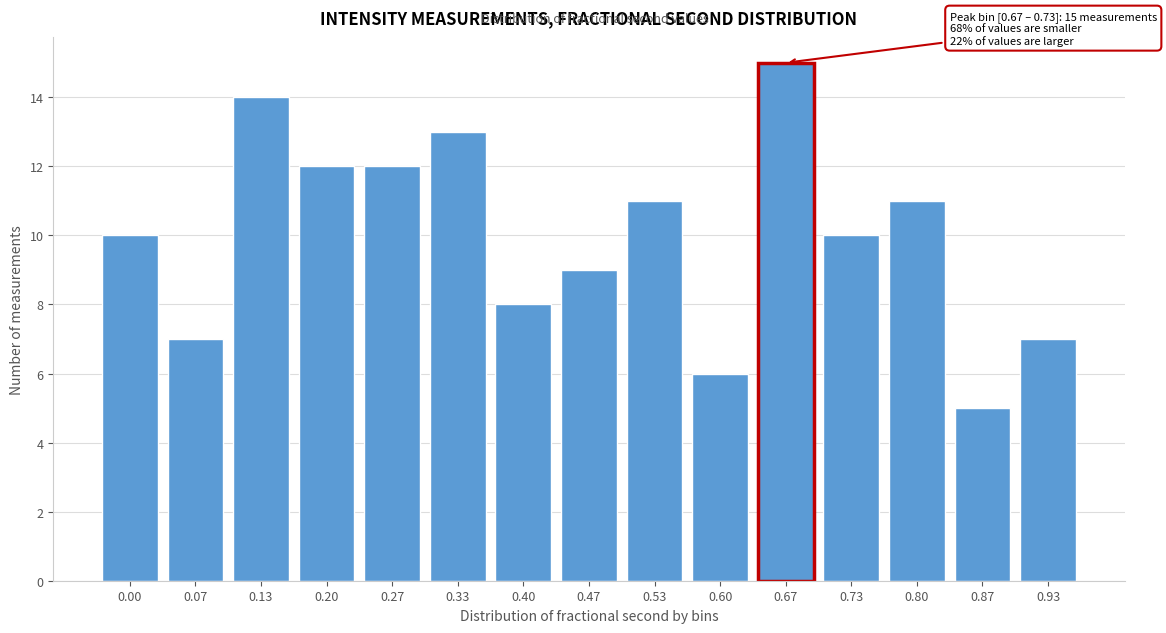

Reading left to right, what are all the values shown in this chart?

10	7	14	12	12	13	8	9	11	6	15	10	11	5	7